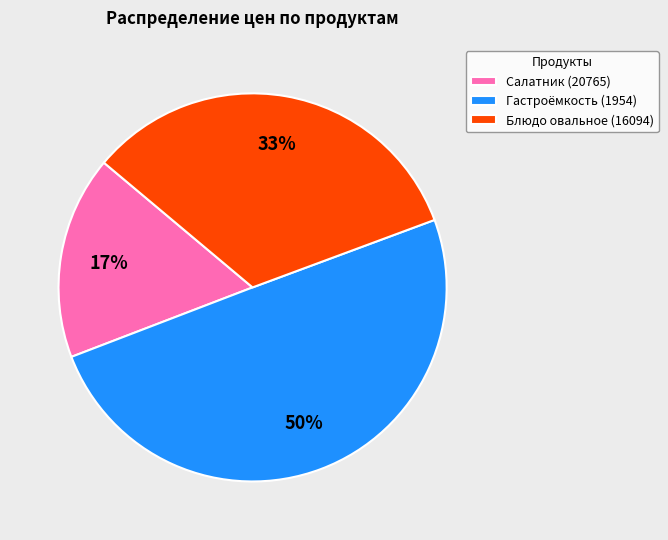

Is Блюдо овальное (16094) the majority of the pie?

No